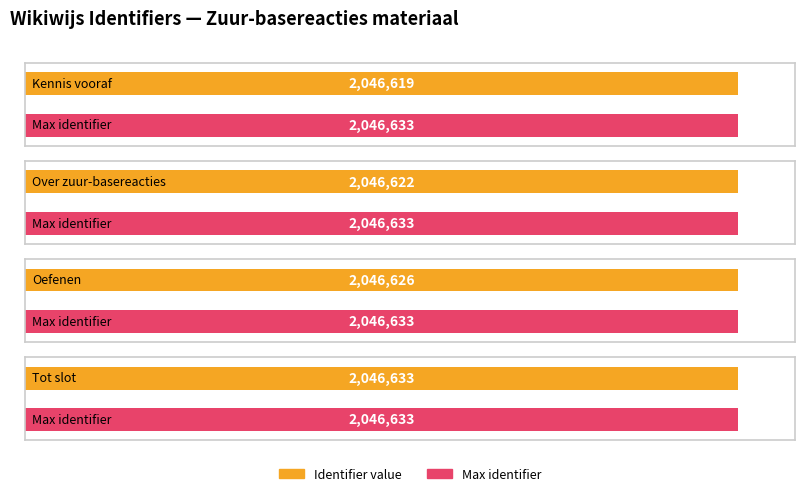

What is the difference between the maximum and minimum values?

14